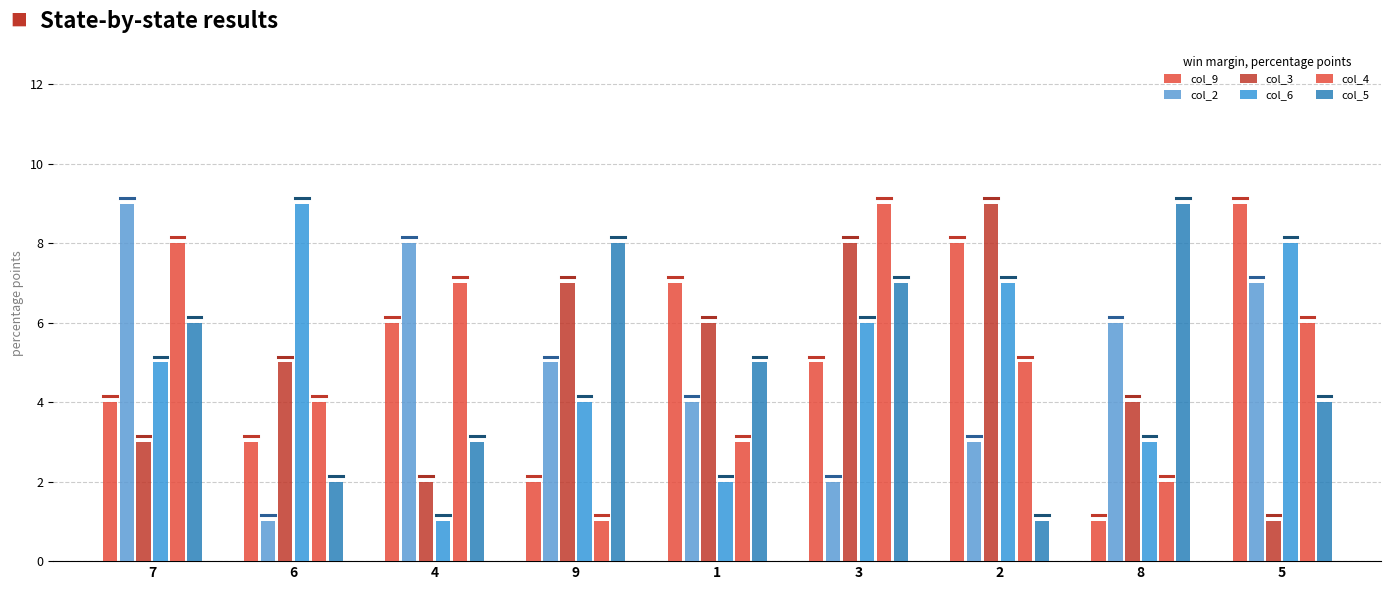

Which has a higher value, 2 or 7?

2